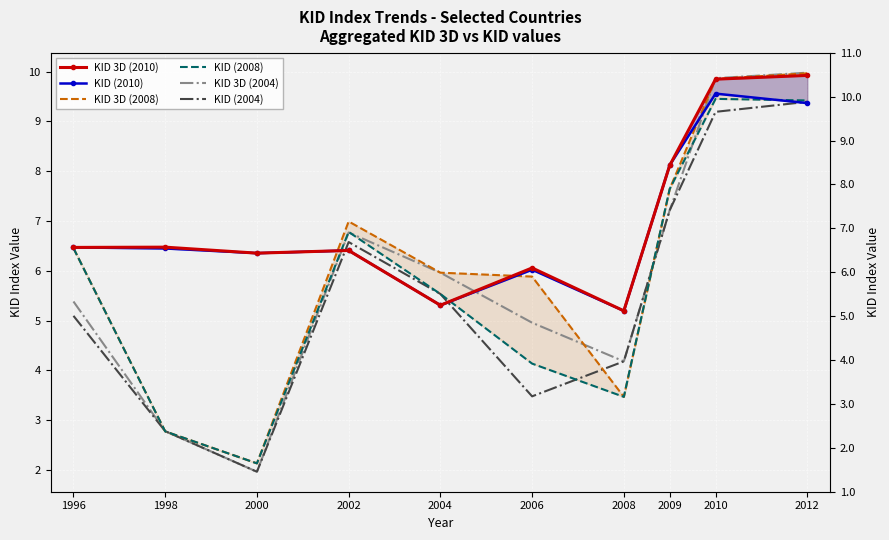

What value does the KID 3D (2004) series have at 2000?

2.0